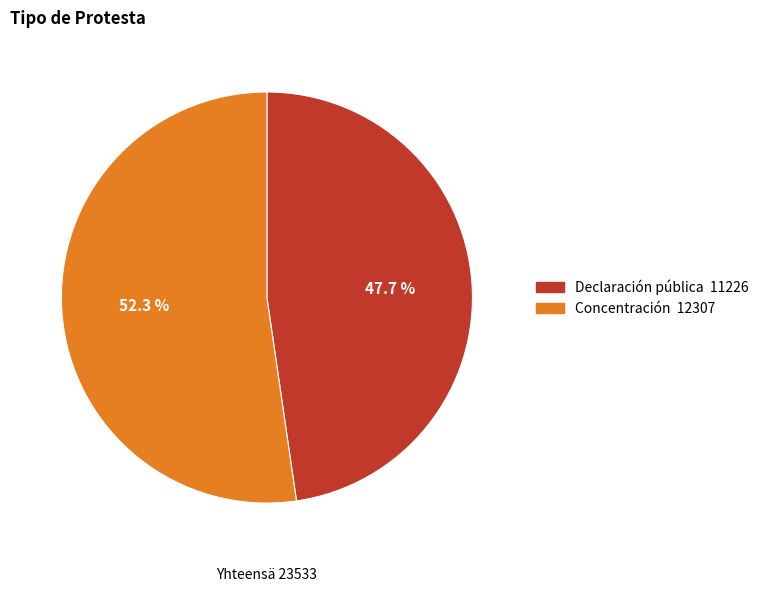

The Declaración pública slice represents 48% of the pie. True or false?

True